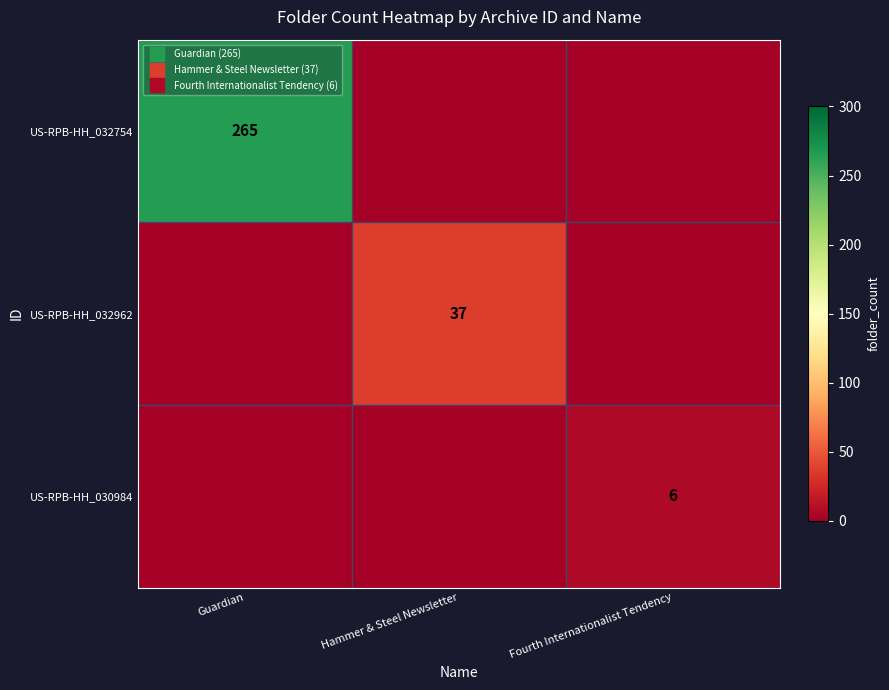

List the labels in order of US-RPB-HH_030984 value, smallest first.

Guardian, Hammer & Steel Newsletter, Fourth Internationalist Tendency